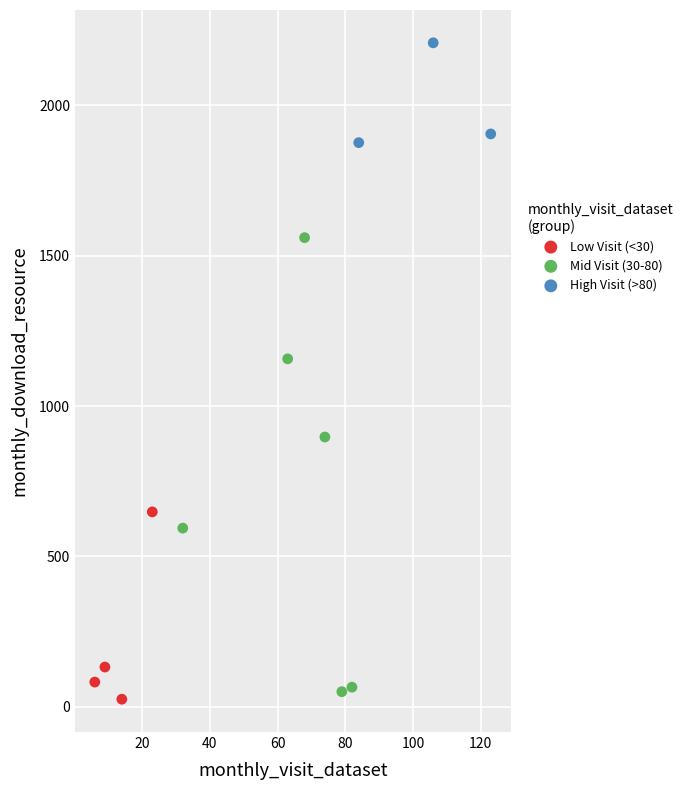

Which series has the widest spread of Y values?

Mid Visit (30-80)